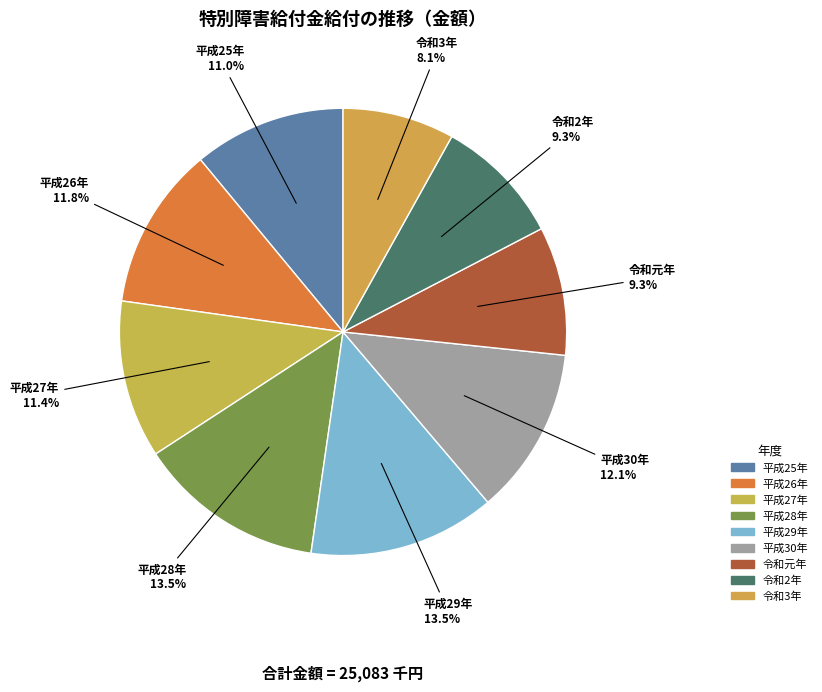

Does 平成27年 account for over 50% of the chart?

No